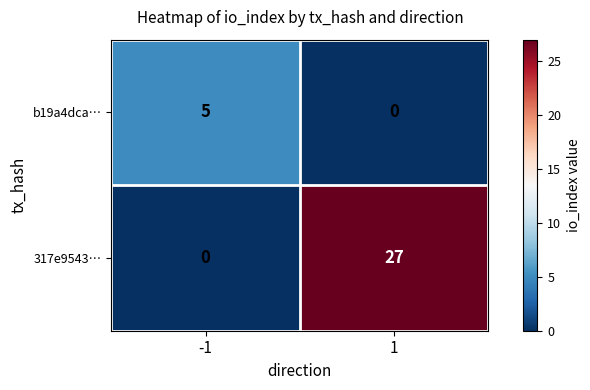

The b19a4dca… series shows 8 at -1. True or false?

False